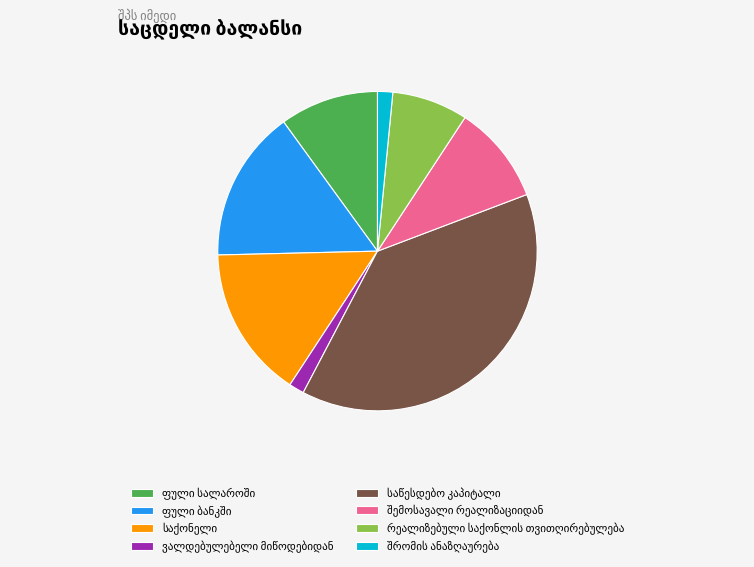

Is there any slice that represents more than half of the pie?

No